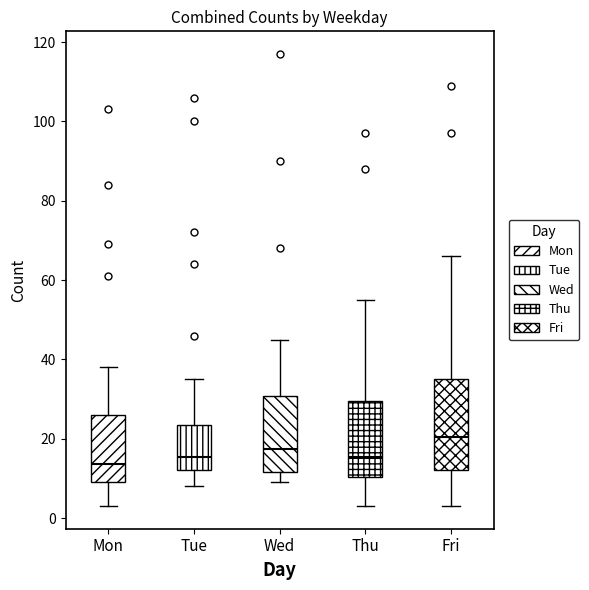

Which box's median line is the highest?

Fri